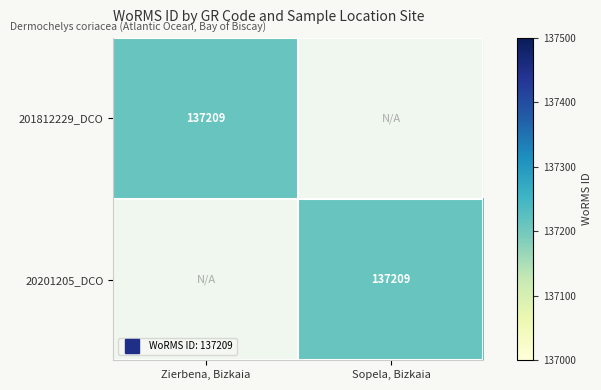

How many values in 20201205_DCO are above zero?

1